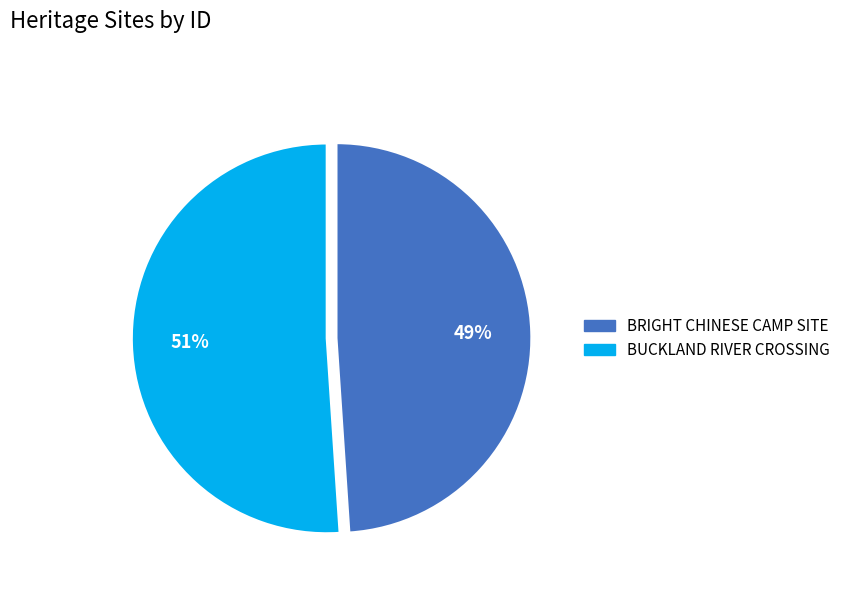

To the nearest percent, what is the combined percentage of BUCKLAND RIVER CROSSING and BRIGHT CHINESE CAMP SITE?

100%